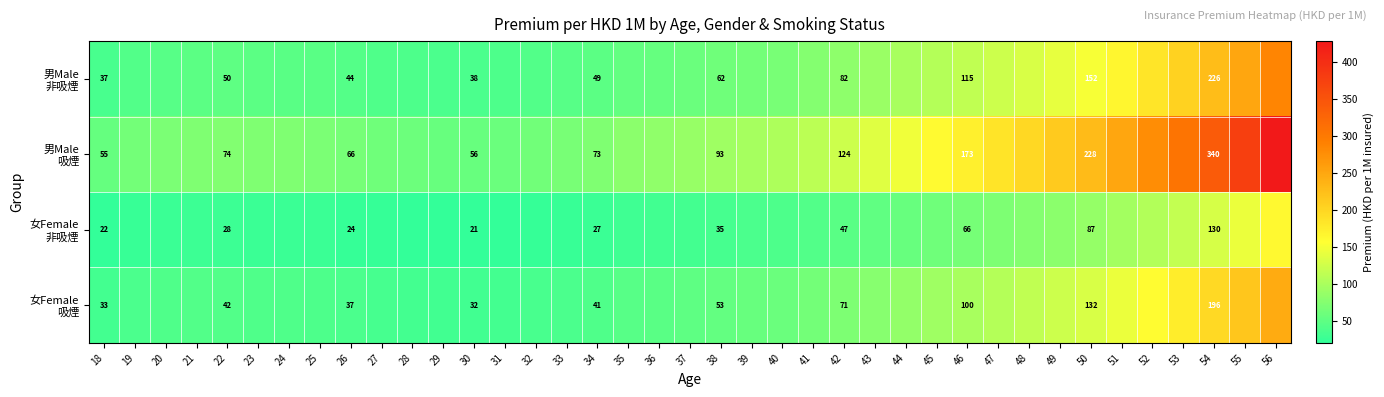

Which category has the lowest value across all series?

29